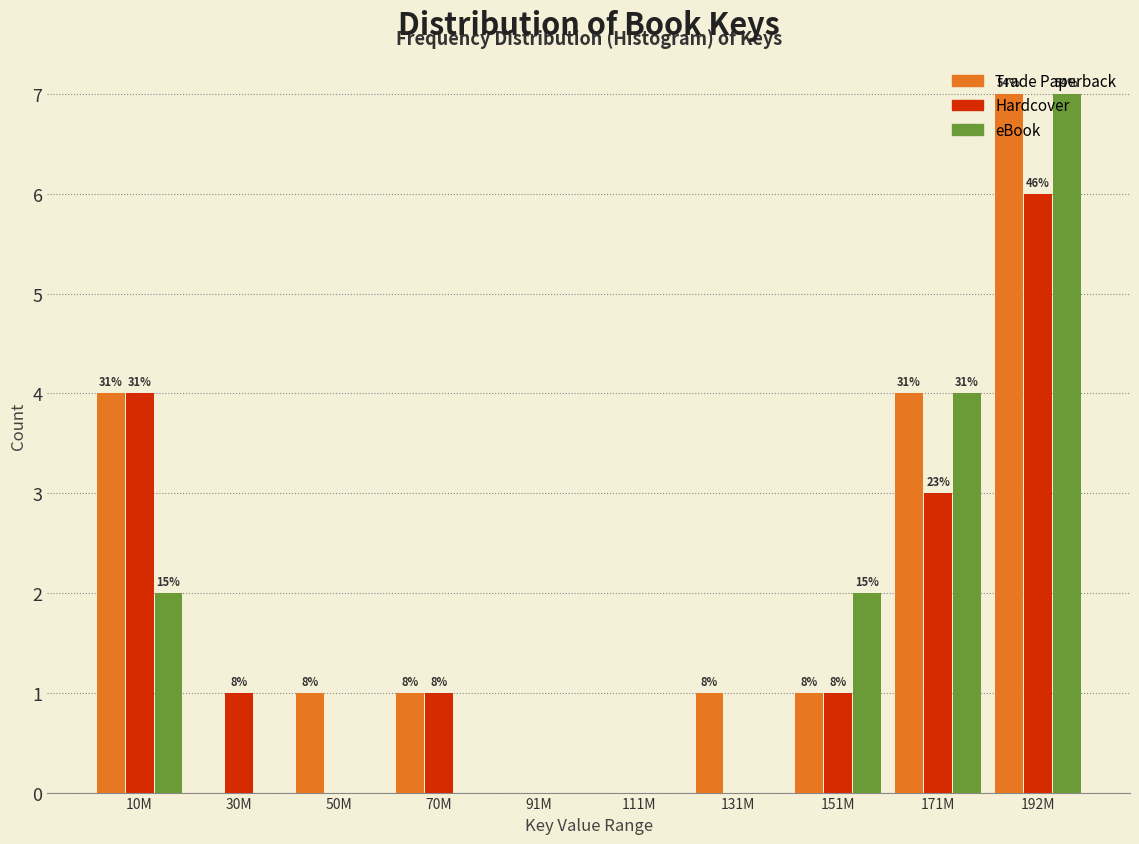

How many groups of bars are there?

10